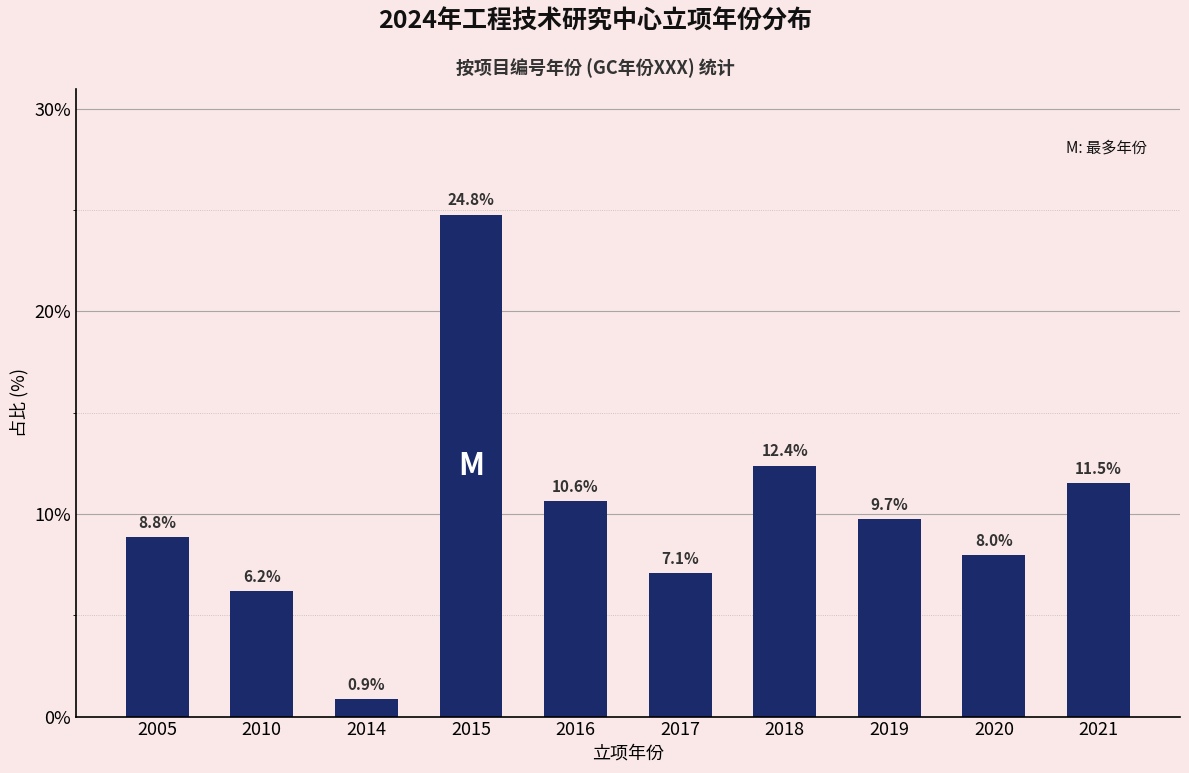

Reading left to right, transcribe all the data shown in this chart.

2005=8.8	2010=6.2	2014=0.9	2015=24.8	2016=10.6	2017=7.1	2018=12.4	2019=9.7	2020=8.0	2021=11.5